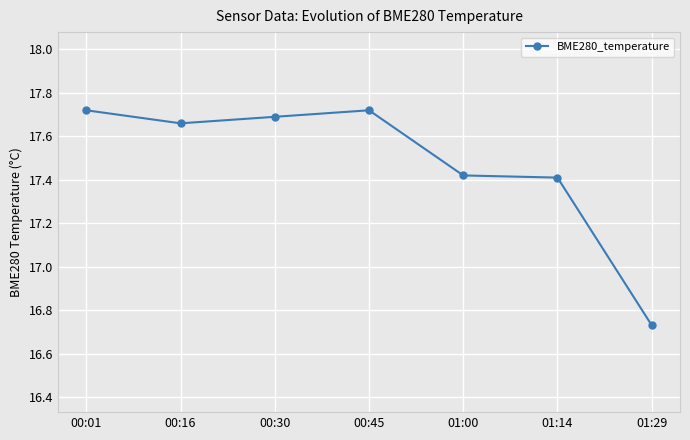

What is the difference between the second highest and second lowest values?

0.3